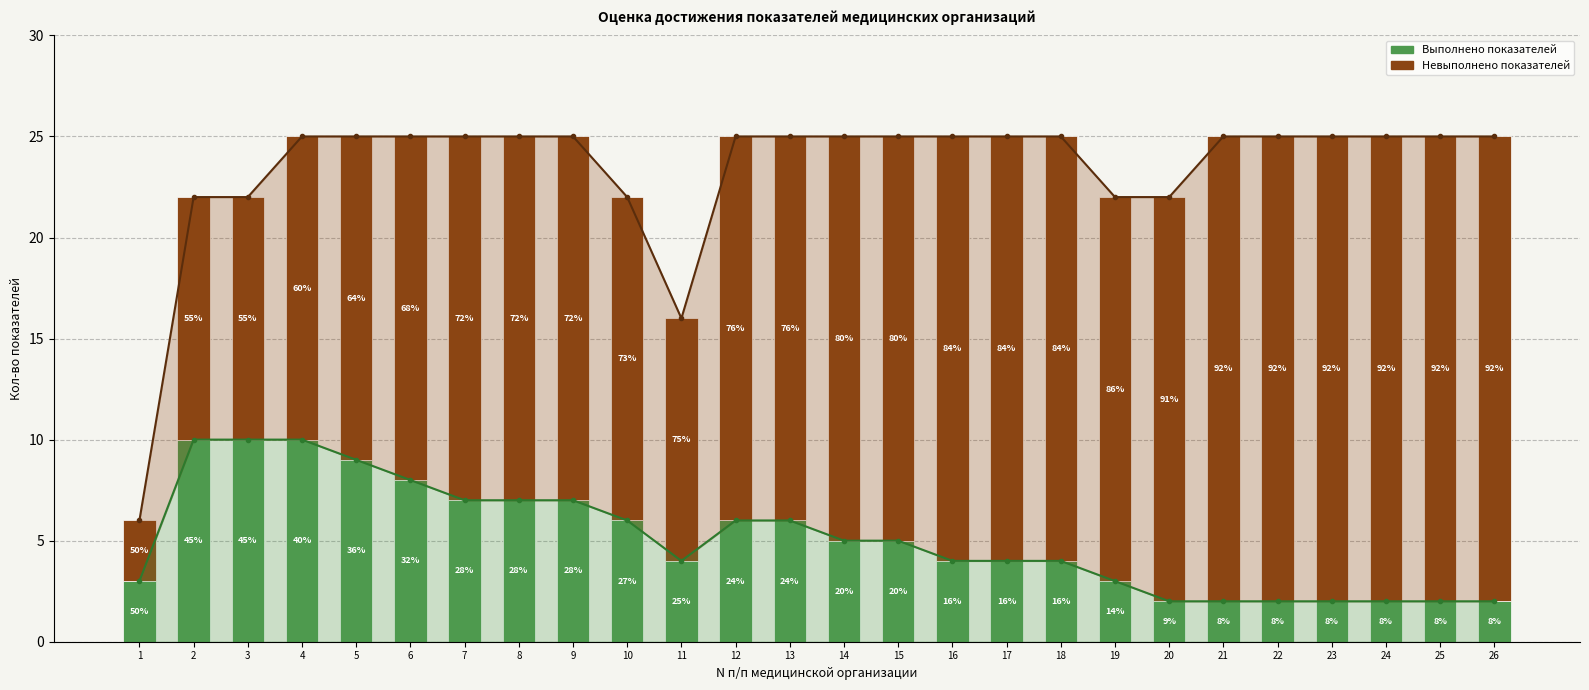

Reading right to left, transcribe all the data shown in this chart.

Выполнено показателей: 2	2	2	2	2	2	2	3	4	4	4	5	5	6	6	4	6	7	7	7	8	9	10	10	10	3
Невыполнено показателей: 23	23	23	23	23	23	20	19	21	21	21	20	20	19	19	12	16	18	18	18	17	16	15	12	12	3